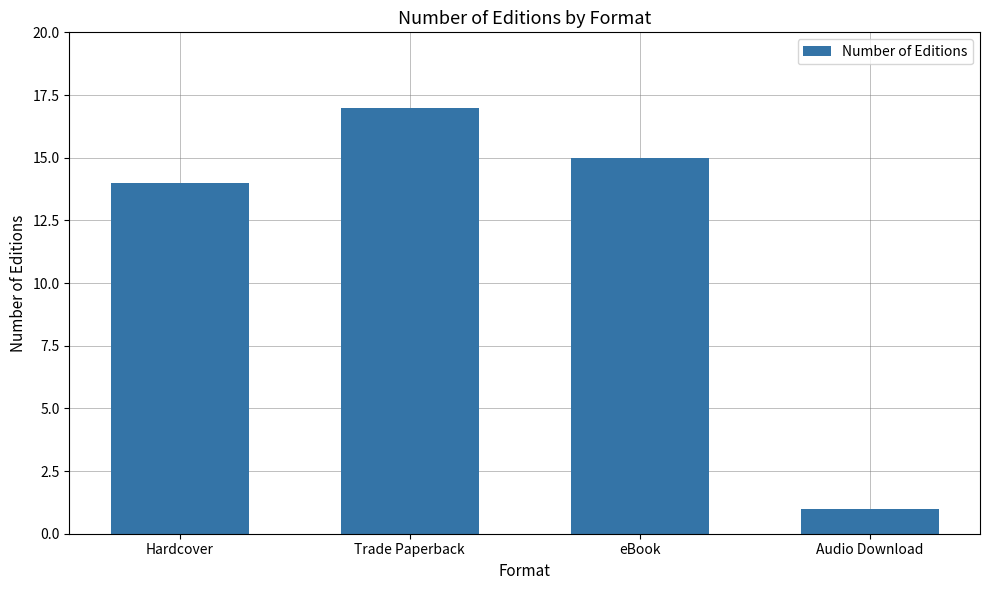

Is it true that the value at Trade Paperback is 29?

False